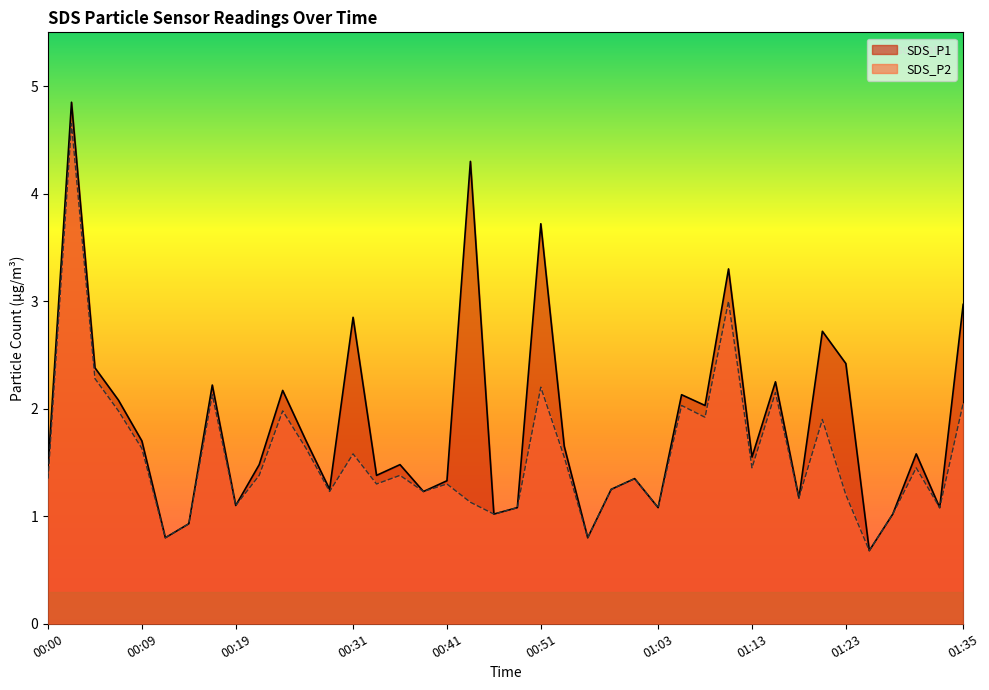

What is the difference between the maximum and minimum values in the SDS_P2 series?

4.0